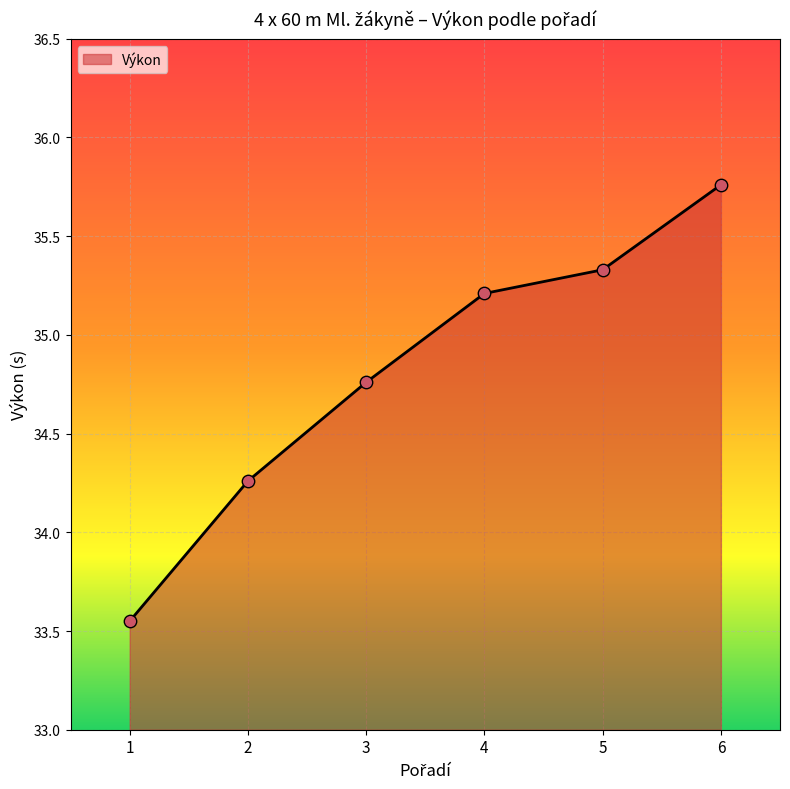

Which has a higher value, 4 or 3?

4